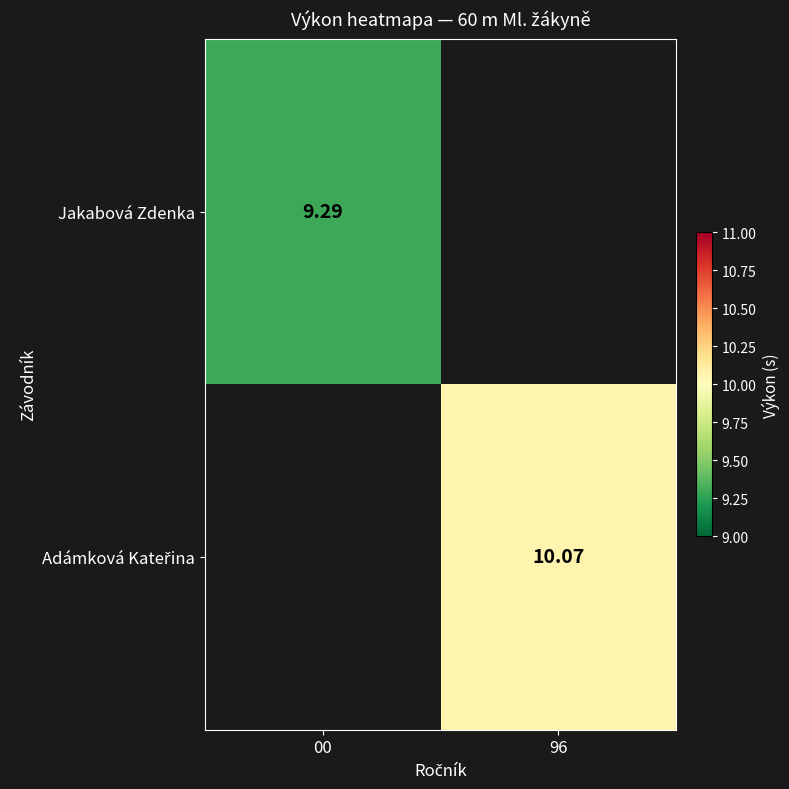

What is the minimum value shown in the chart?

9.3